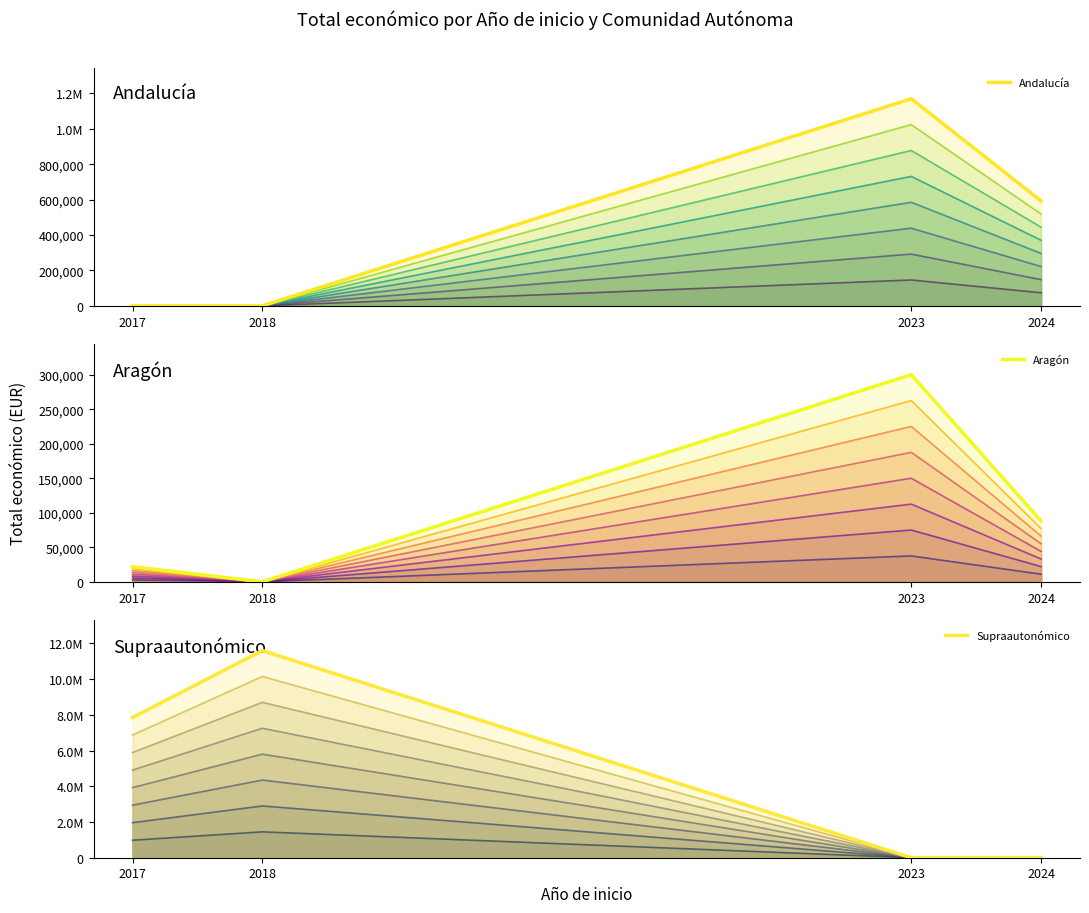

True or false: Supraautonómico has more than 2 interior local peaks.

False